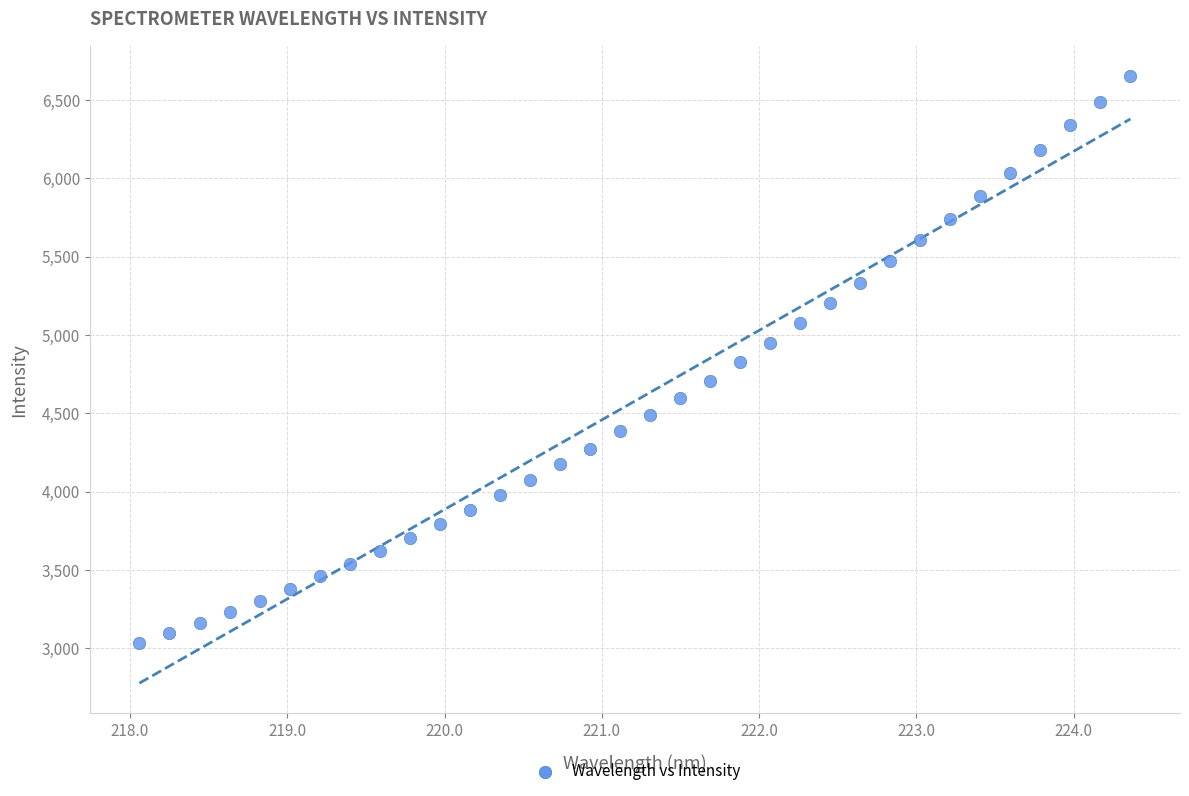

What is the range of X values (max minus min)?

6.3